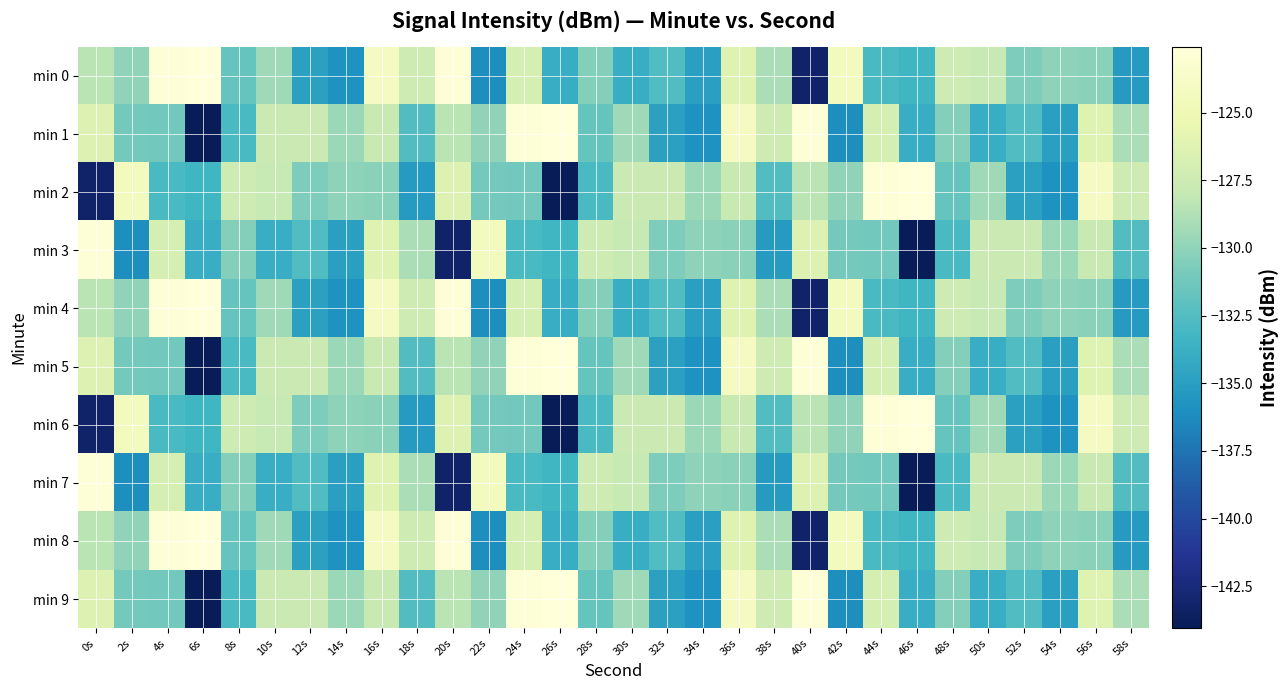

Which category has the lowest value across all series?

6s